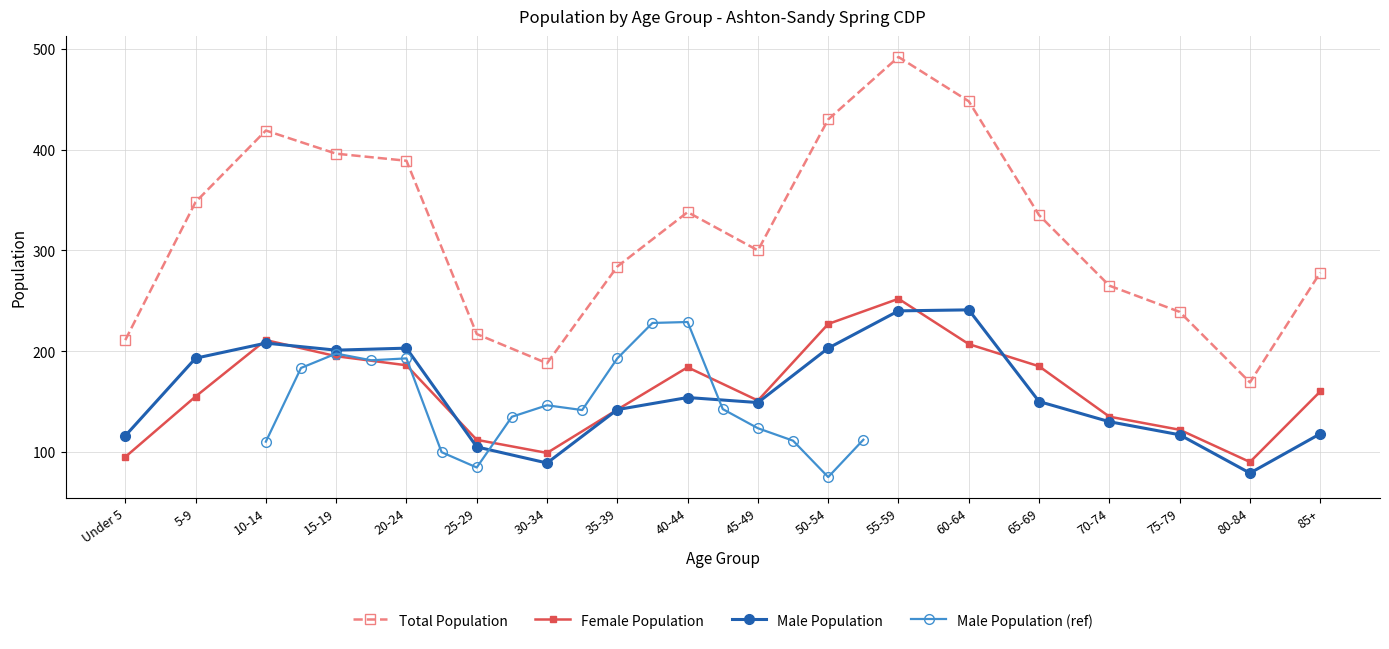

Which series has the largest total across all categories?

Total Population